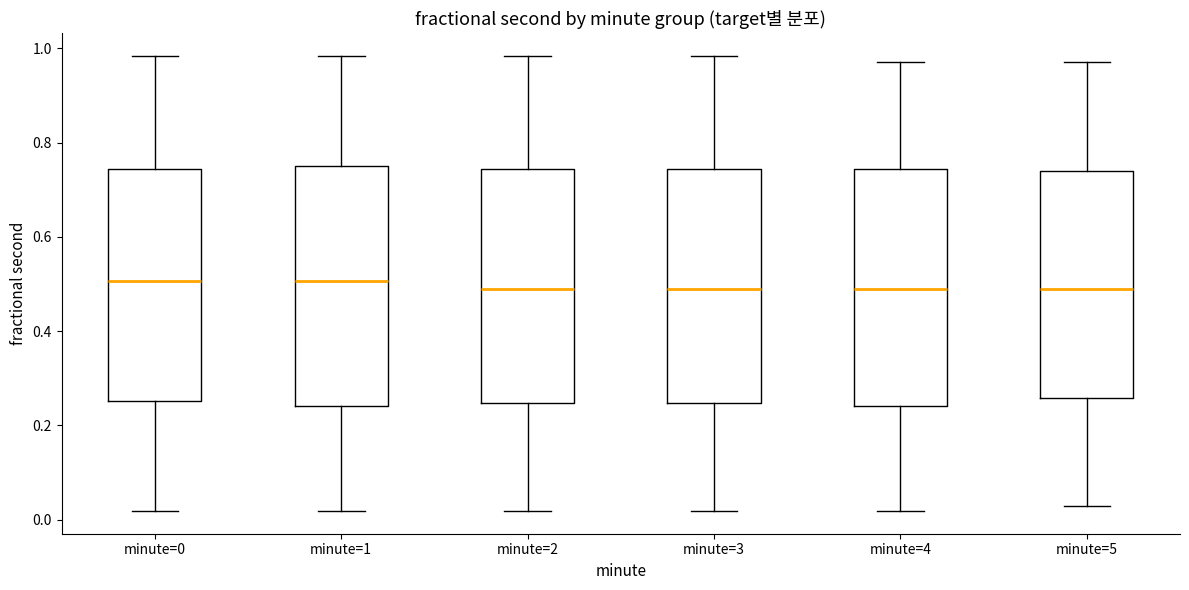

Reading left to right, read every box against the y-axis: the position of its median line, the range the box covers, and the ends of its whiskers. The values are not printed on the chart, so give them approximately, as read against the axis.

minute=0: median 0.50, box 0.26 to 0.74, whiskers 0.02 to 0.98
minute=1: median 0.50, box 0.24 to 0.76, whiskers 0.02 to 0.98
minute=2: median 0.50, box 0.24 to 0.74, whiskers 0.02 to 0.98
minute=3: median 0.50, box 0.24 to 0.74, whiskers 0.02 to 0.98
minute=4: median 0.50, box 0.24 to 0.74, whiskers 0.02 to 0.98
minute=5: median 0.50, box 0.26 to 0.74, whiskers 0.02 to 0.98